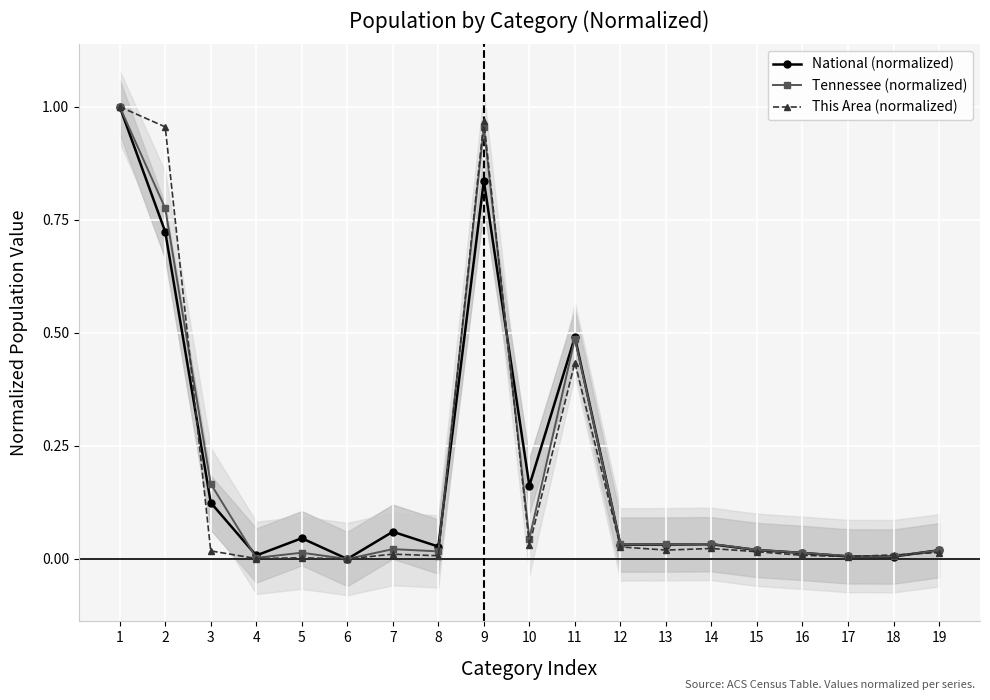

Which series changed the most between 1 and 7?

This Area (normalized)